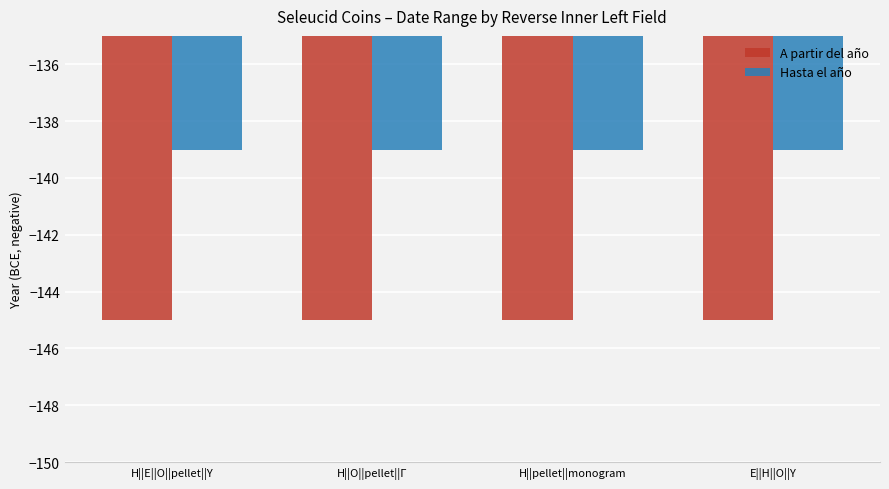

The value of Hasta el año at Η||Ο||pellet||Γ is -64. True or false?

False